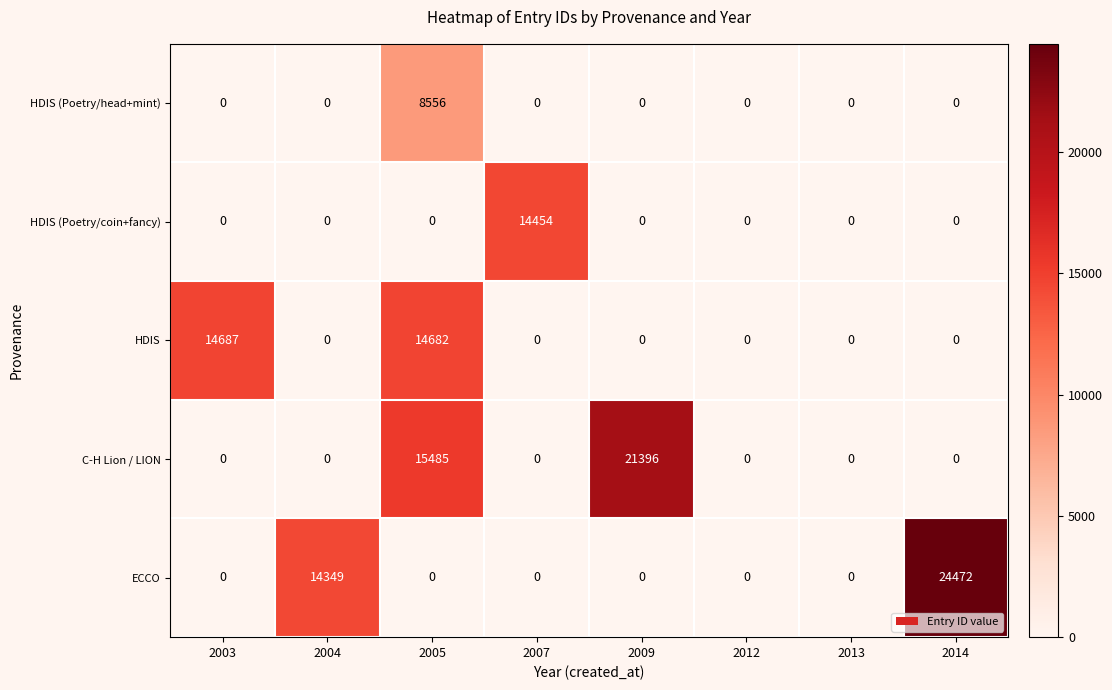

The value of C-H Lion / LION at 2013 is 0. True or false?

True